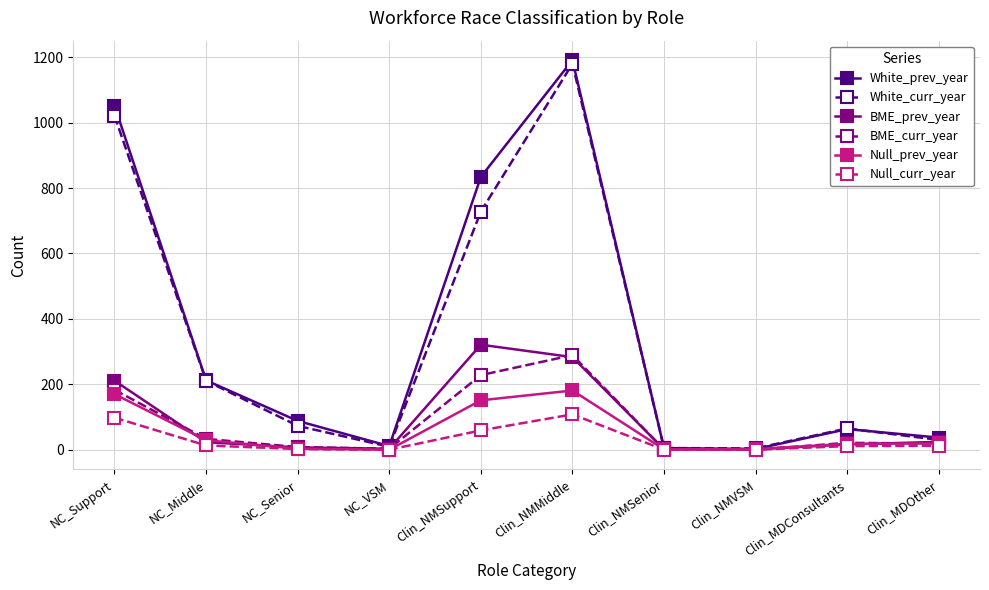

How many lines are shown in the chart?

6